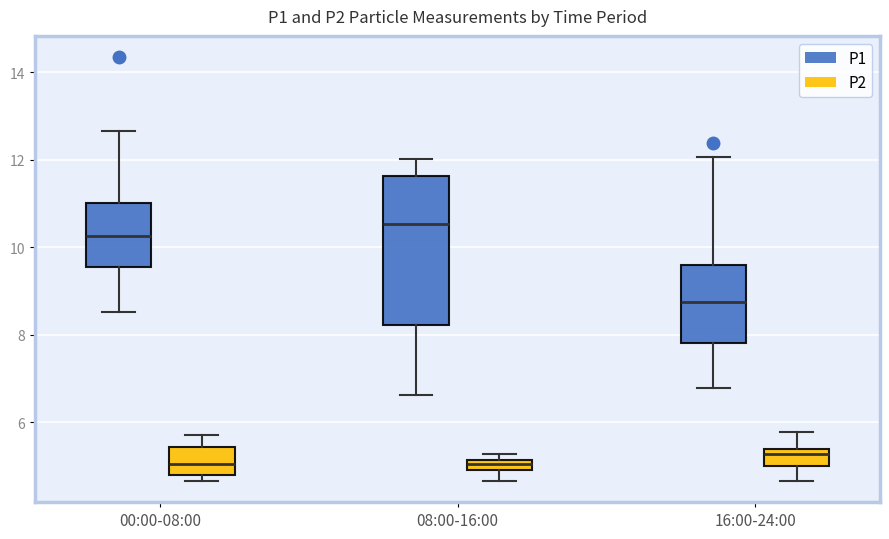

Comparing the boxes themselves (not the whiskers), which one is the tallest?

08:00-16:00 (P1)